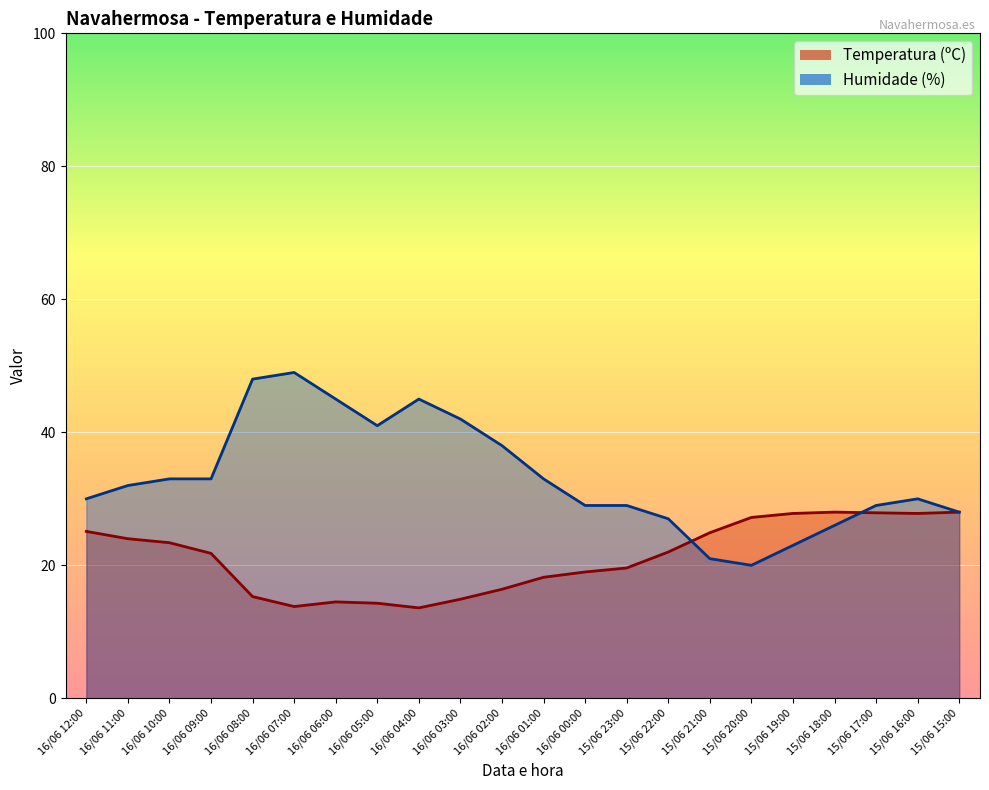

The Humidade (%) series shows 42.1 at 15/06 15:00. True or false?

False